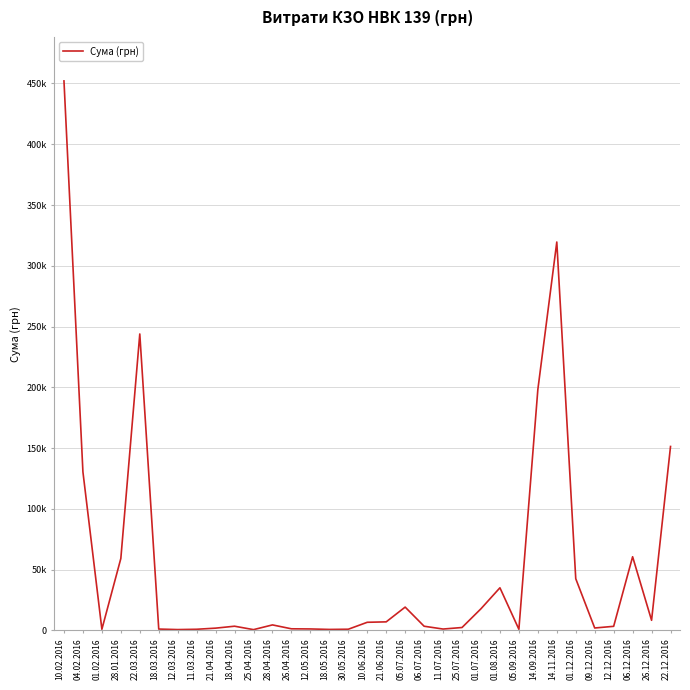

Between 09.12.2016 and 05.09.2016, which is larger?

09.12.2016